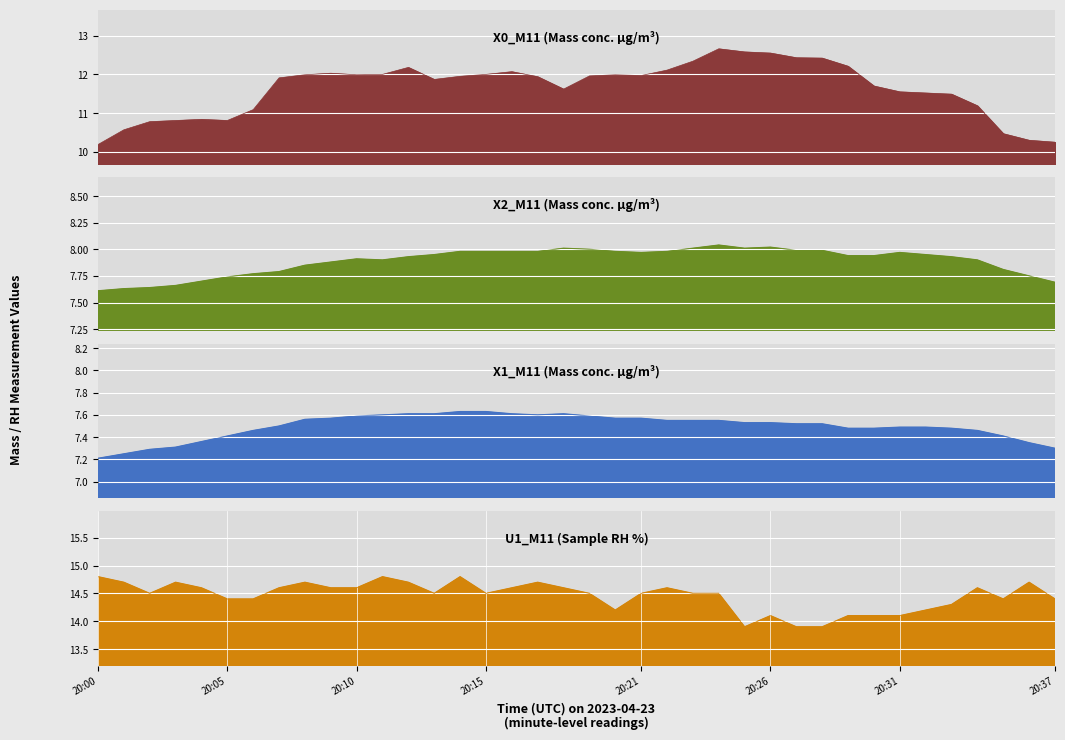

What position from the right is 33?

5